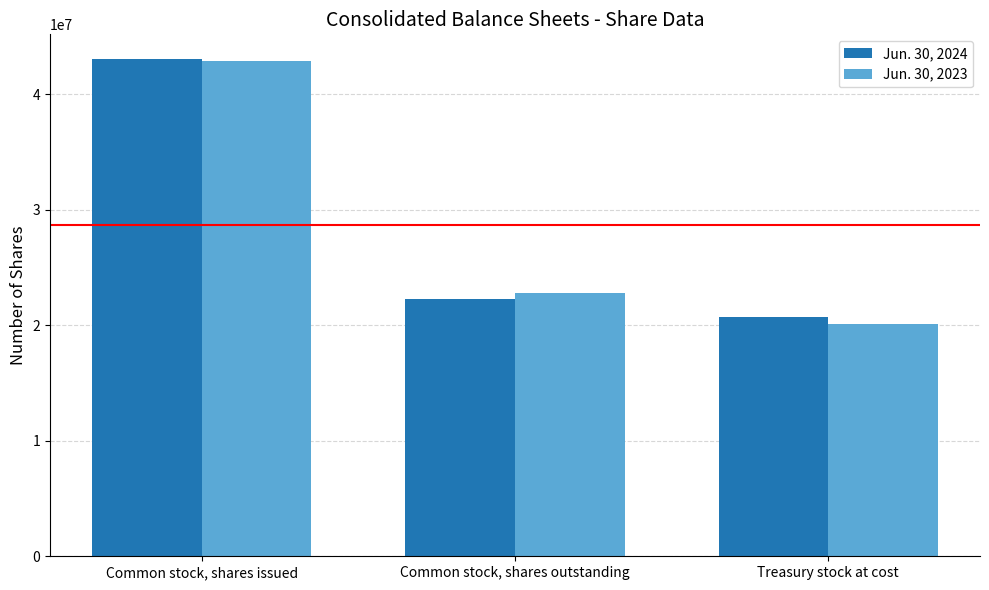

Reading left to right, extract all data points from this chart.

Jun. 30, 2024: 43042000	22301000	20740000
Jun. 30, 2023: 42923000	22797000	20126000